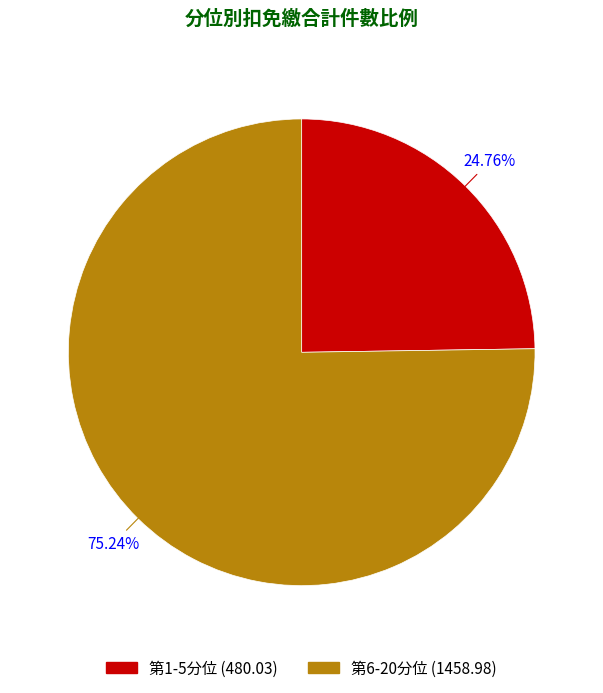

Is there any slice that represents more than half of the pie?

Yes